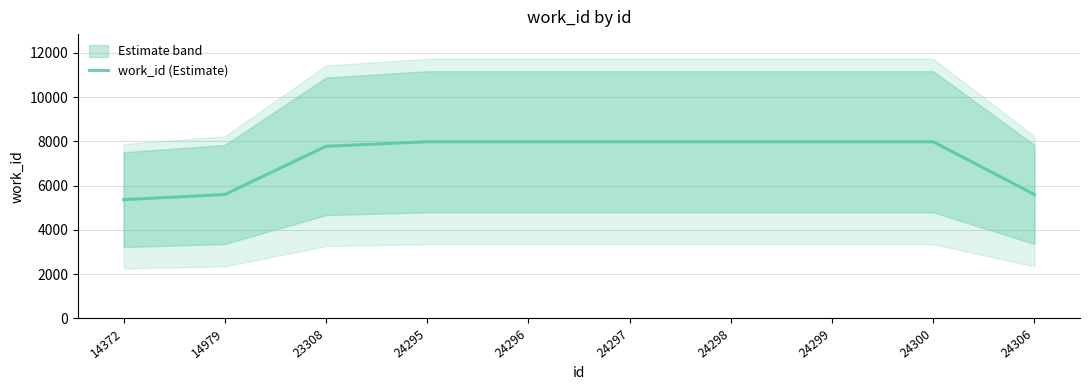

Rank the categories by value from highest to lowest.

24295, 24296, 24297, 24298, 24299, 24300, 23308, 14979, 24306, 14372